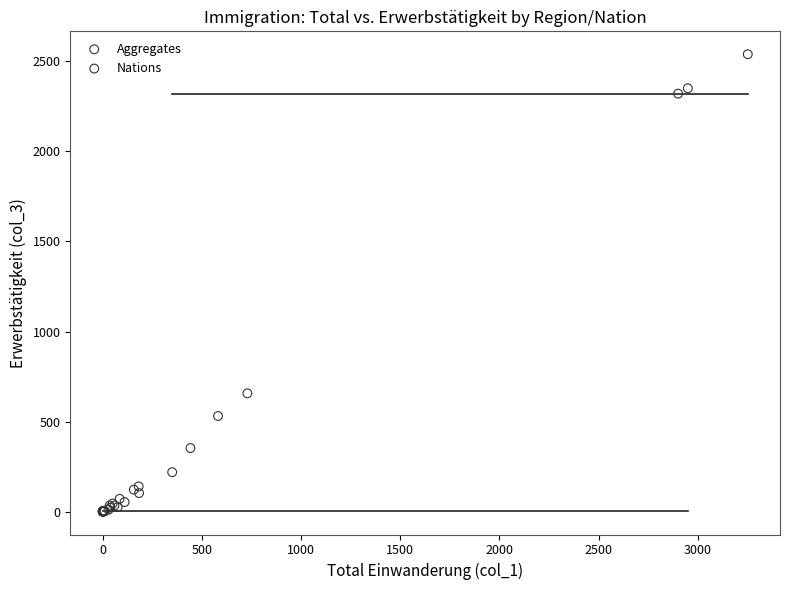

Which series reaches the maximum Y coordinate?

Aggregates